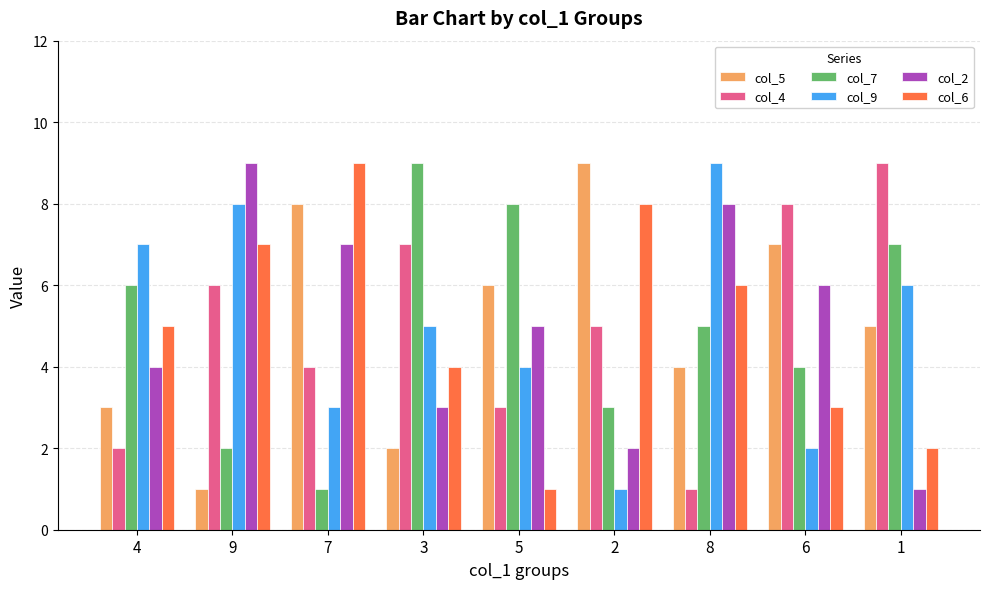

Reading left to right, extract all data points from this chart.

col_5: 3	1	8	2	6	9	4	7	5
col_4: 2	6	4	7	3	5	1	8	9
col_7: 6	2	1	9	8	3	5	4	7
col_9: 7	8	3	5	4	1	9	2	6
col_2: 4	9	7	3	5	2	8	6	1
col_6: 5	7	9	4	1	8	6	3	2